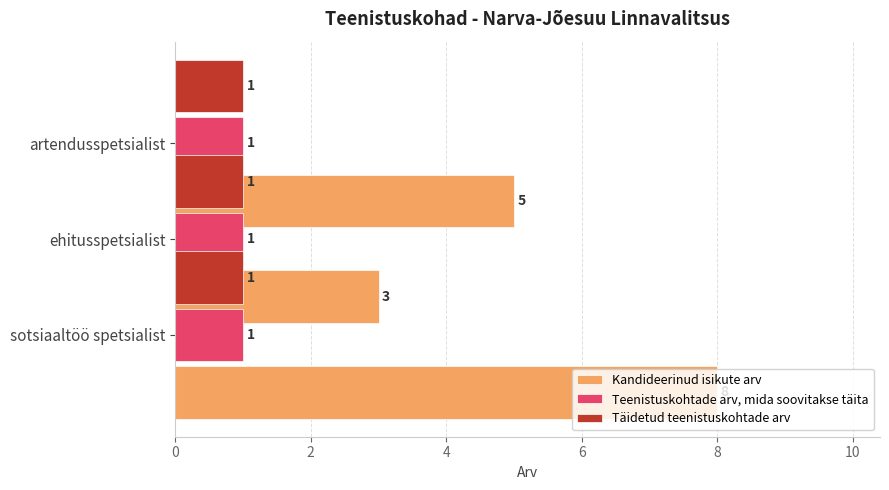

Is it true that Täidetud teenistuskohtade arv equals 0.7 at 2?

False